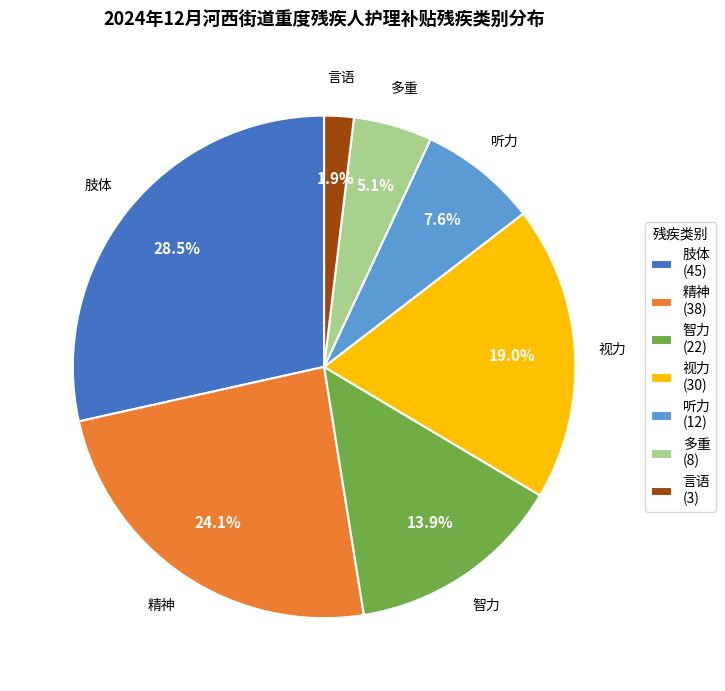

Which slice is the smallest?

言语